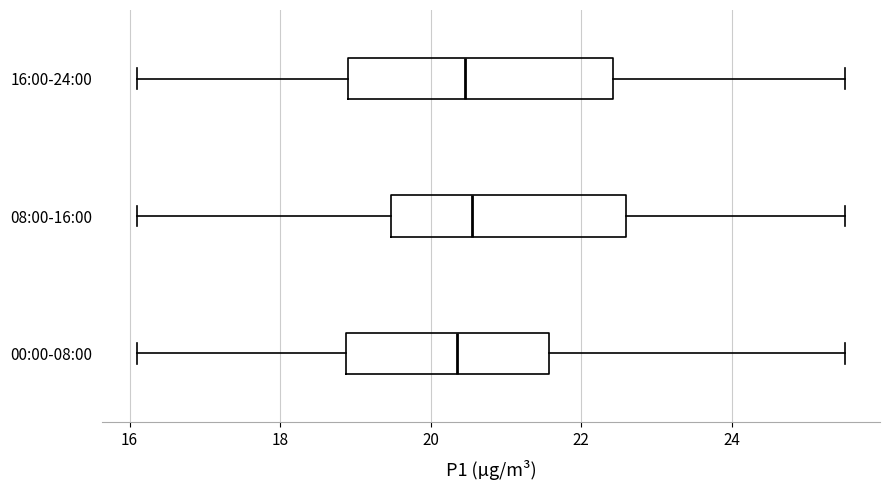

Reading bottom to top, read every box against the x-axis: the position of its median line, the range the box covers, and the ends of its whiskers. The values are not printed on the chart, so give them approximately, as read against the axis.

00:00-08:00: median 20.4, box 18.8 to 21.6, whiskers 16.2 to 25.6
08:00-16:00: median 20.6, box 19.4 to 22.6, whiskers 16.2 to 25.6
16:00-24:00: median 20.4, box 19.0 to 22.4, whiskers 16.2 to 25.6